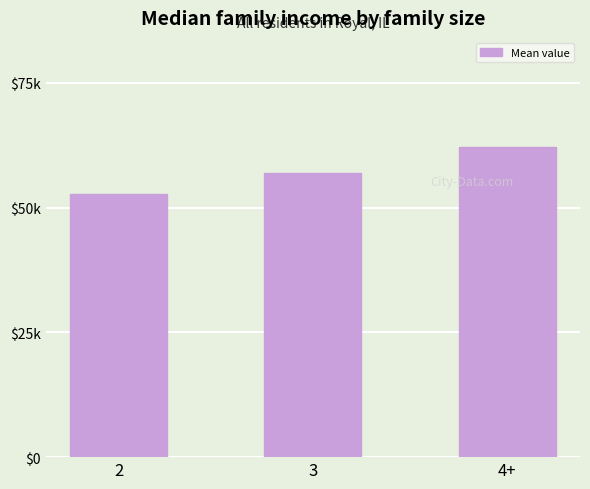

Are the bars horizontal?

No